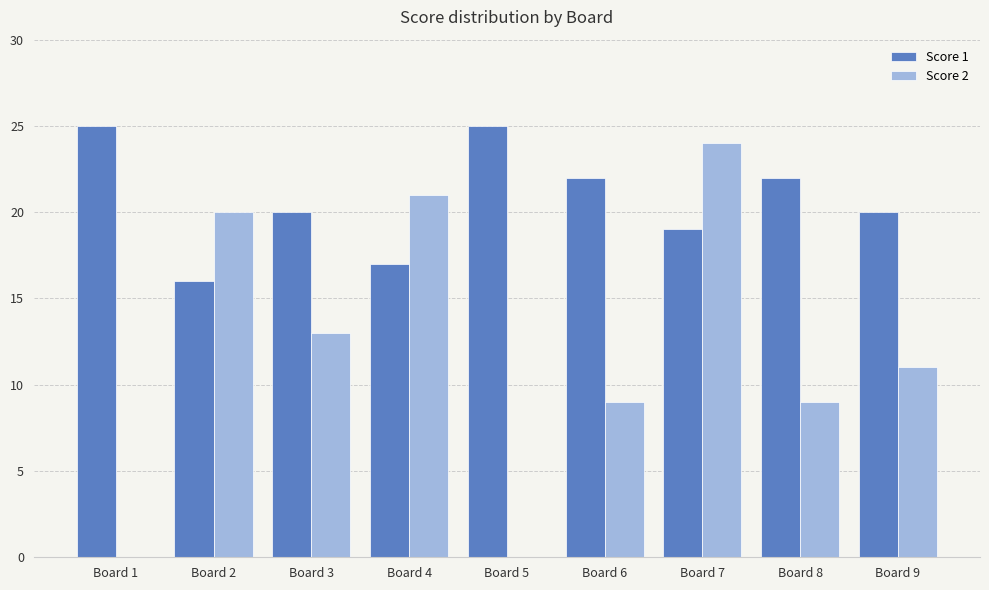

Which series changed the most between Board 1 and Board 2?

Score 2